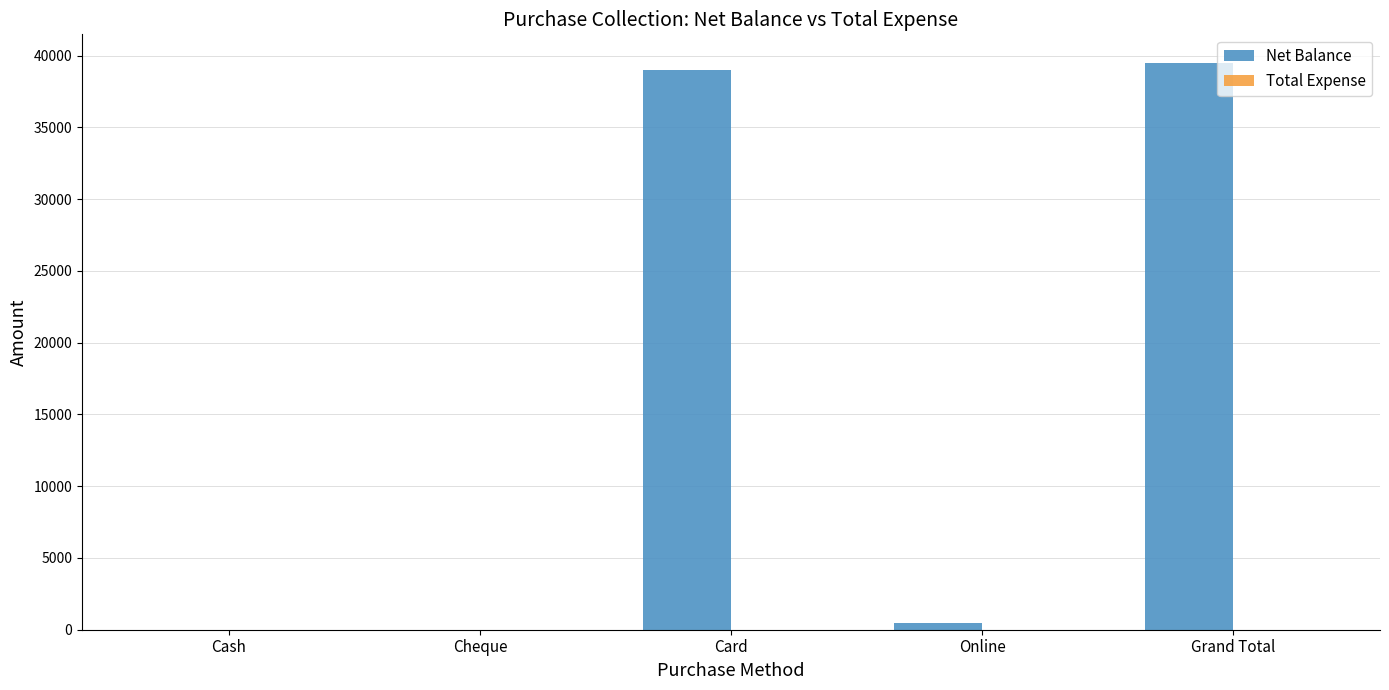

What is the sum of the values at Grand Total and Cash?

39500